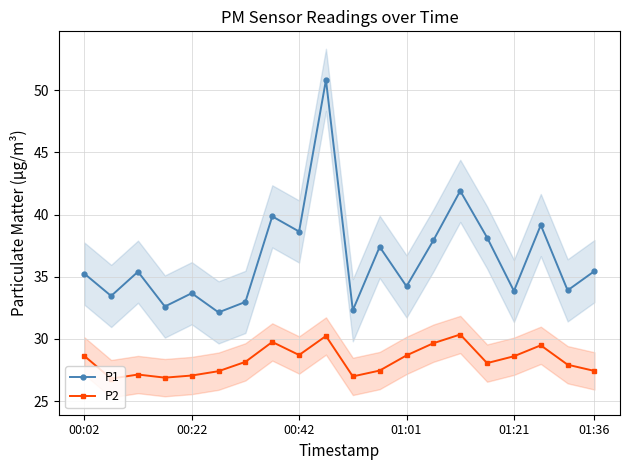

True or false: P1 and P2 intersect in this chart.

False